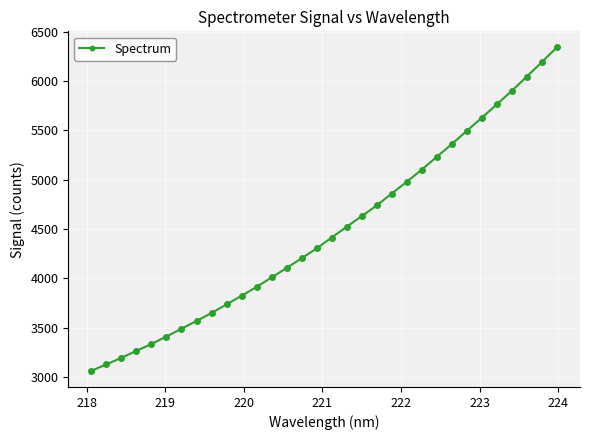

True or false: the data has more than 2 interior local peaks.

False